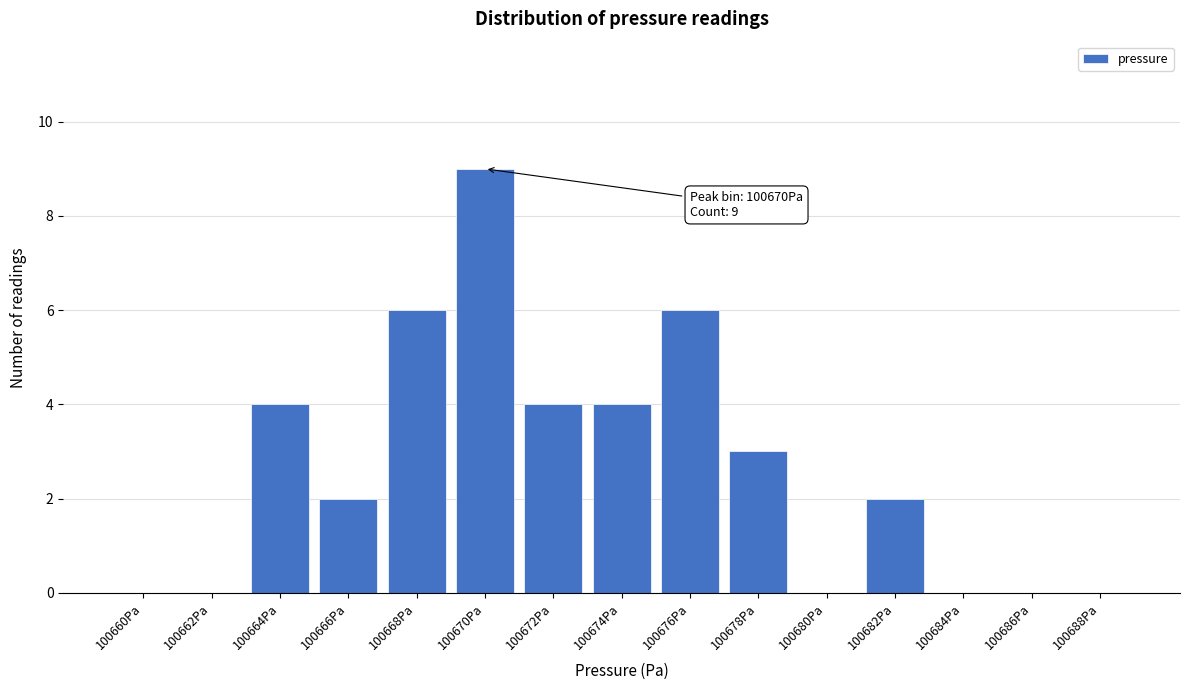

Reading left to right, extract all data points from this chart.

100660Pa=0	100662Pa=0	100664Pa=4	100666Pa=2	100668Pa=6	100670Pa=9	100672Pa=4	100674Pa=4	100676Pa=6	100678Pa=3	100680Pa=0	100682Pa=2	100684Pa=0	100686Pa=0	100688Pa=0